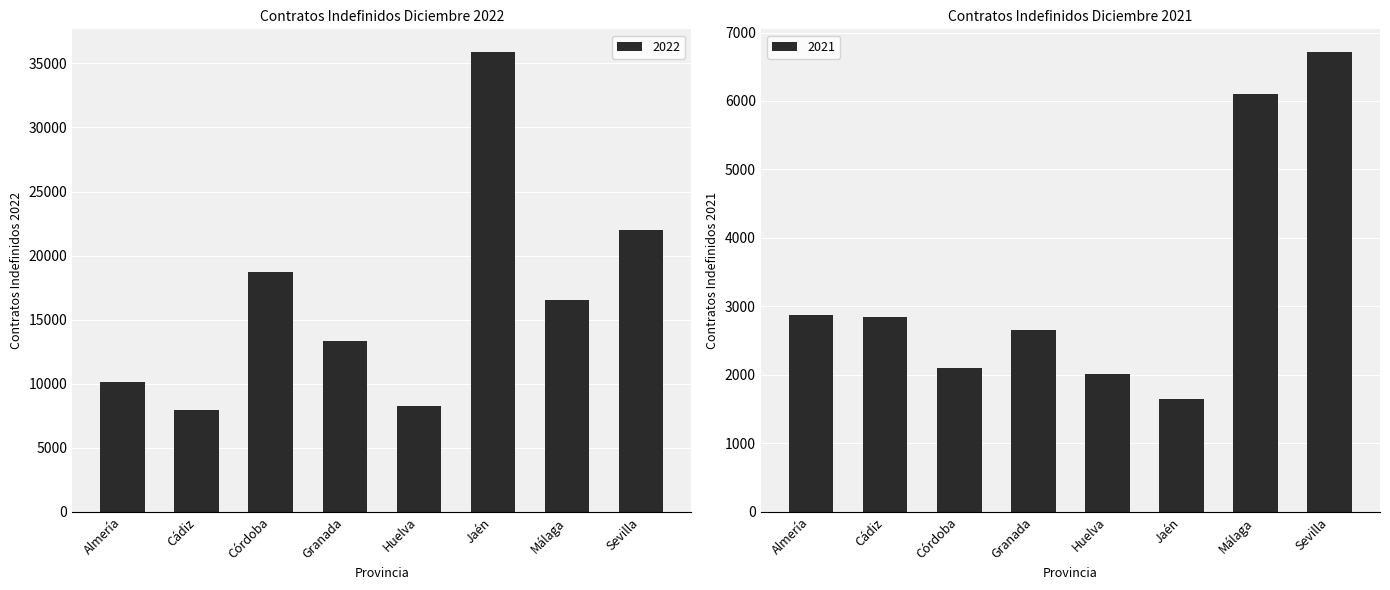

What is the average value of the 2022 series?

16594